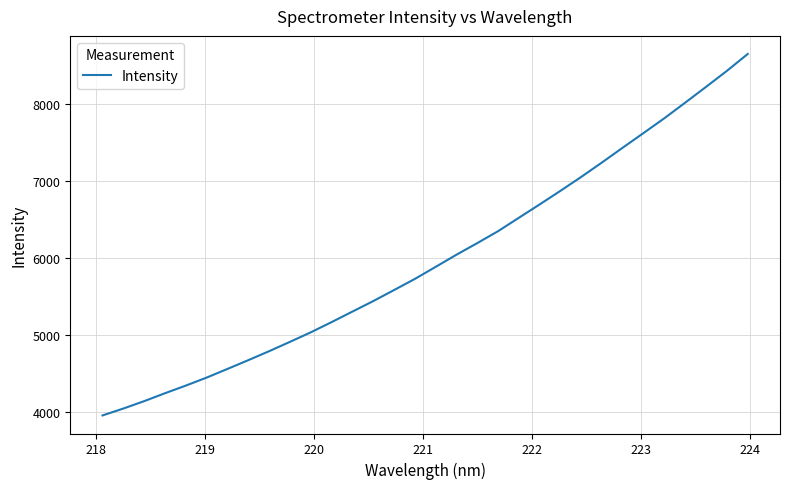

What is the smallest value displayed?

3961.5